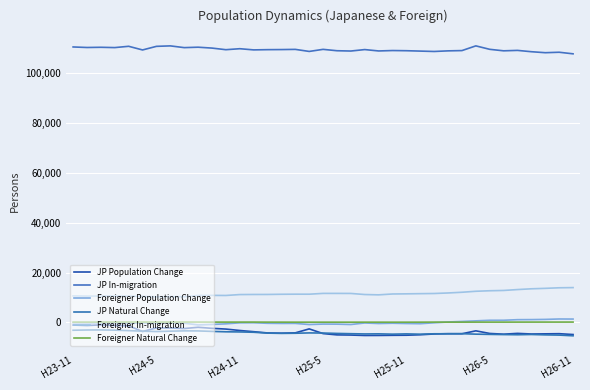

Is this an area chart (filled region under the line)?

No